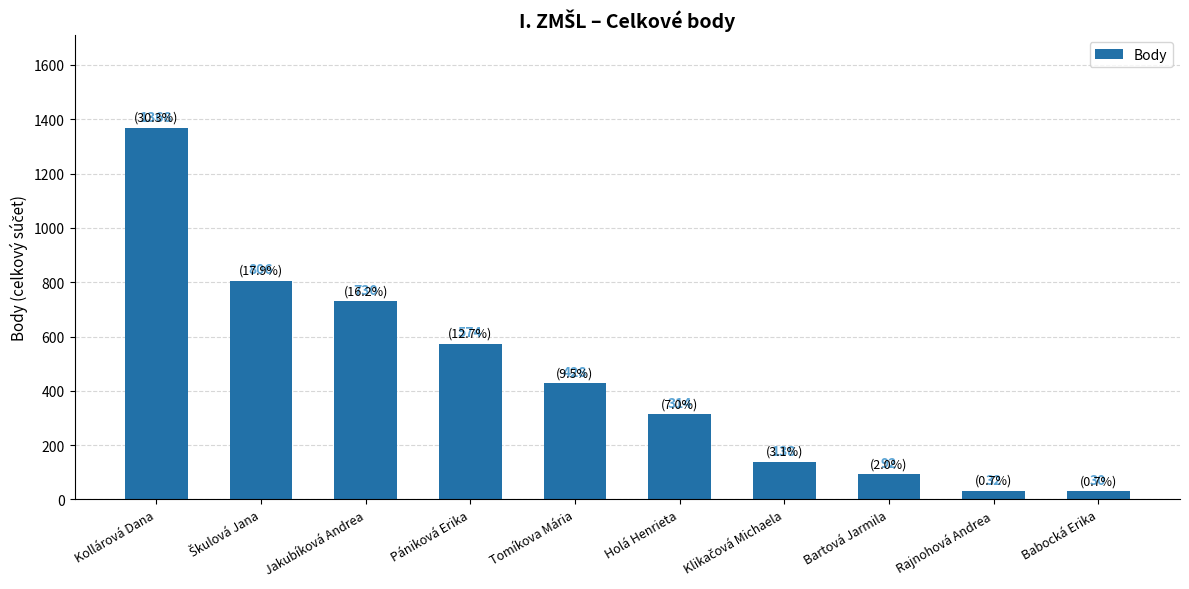

How many distinct data groups are displayed?

1